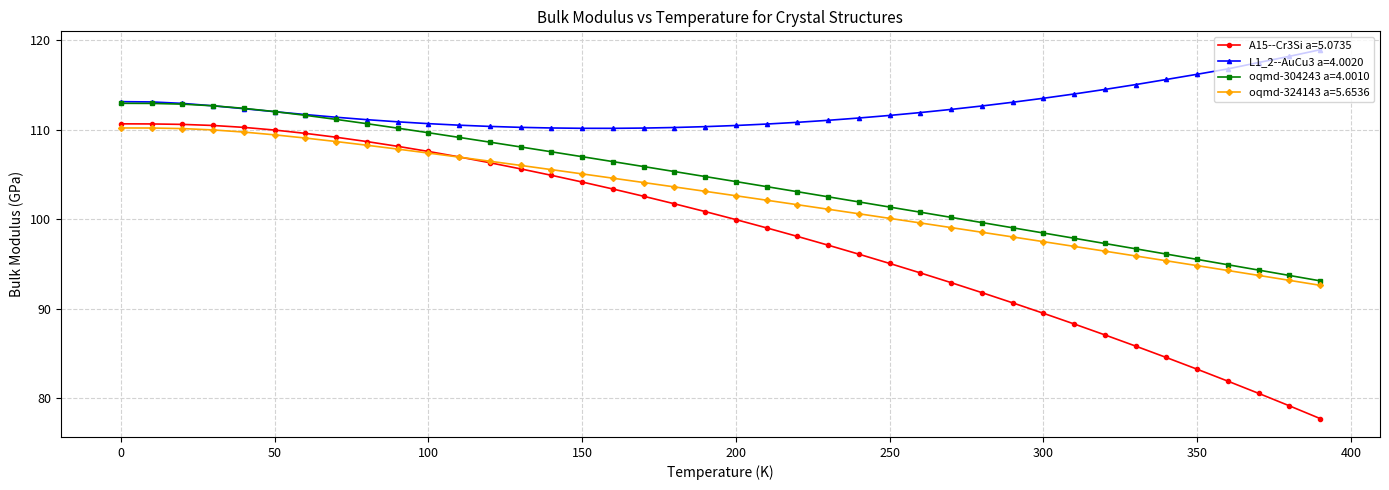

Which series has the largest total across all categories?

L1_2--AuCu3 a=4.0020